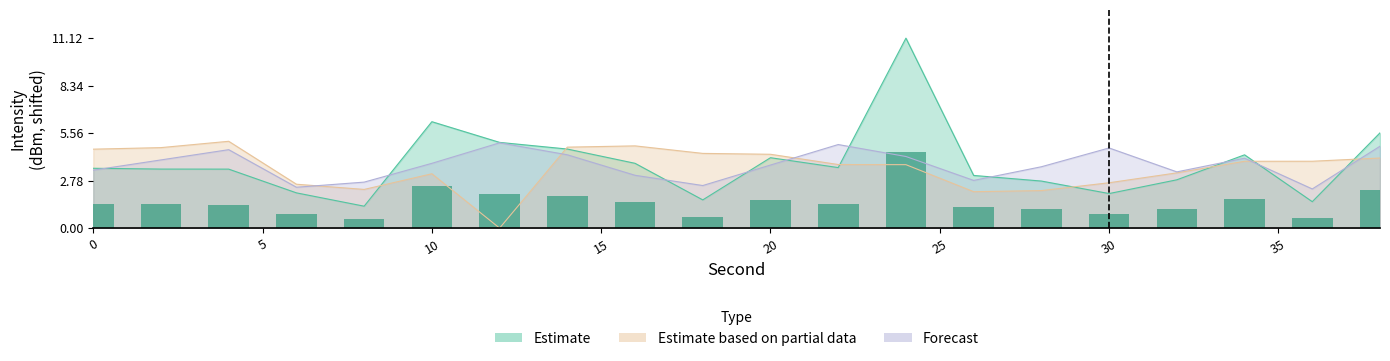

Is it true that Estimate based on partial data equals 8.1 at 0?

False